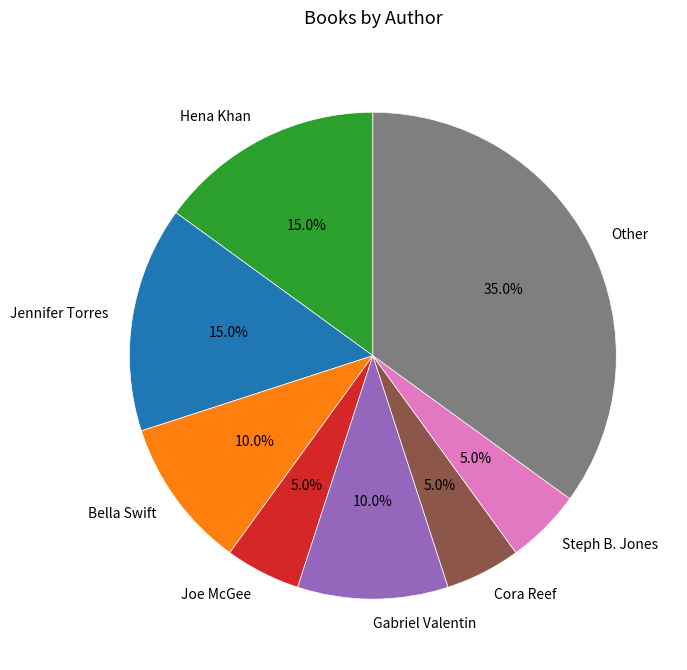

What is the ratio of the value at Gabriel Valentin to the value at Bella Swift?

1.0